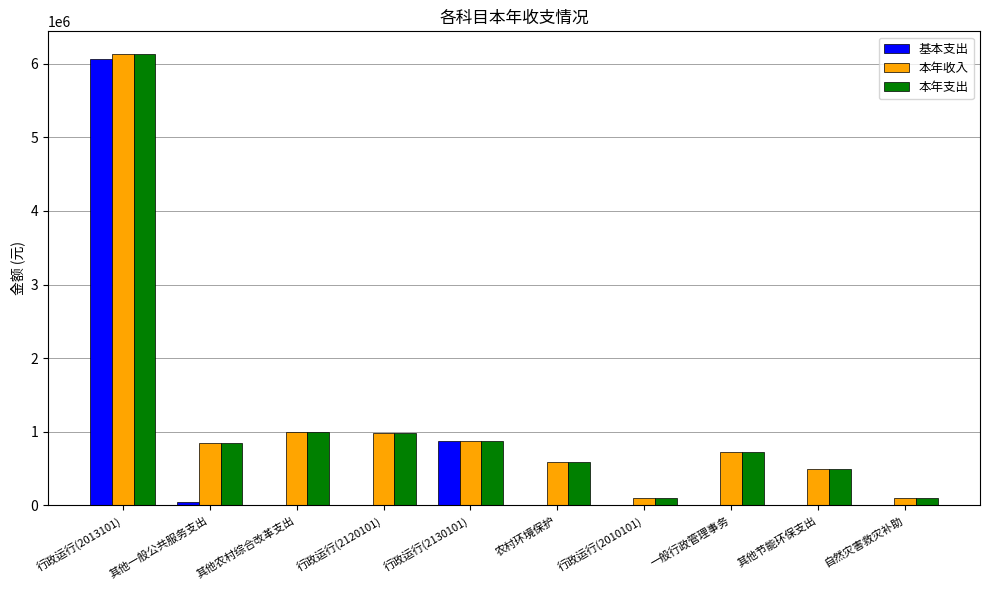

Is the value of 基本支出 at 行政运行(2010101) greater than the value of 本年支出 at 一般行政管理事务?

No